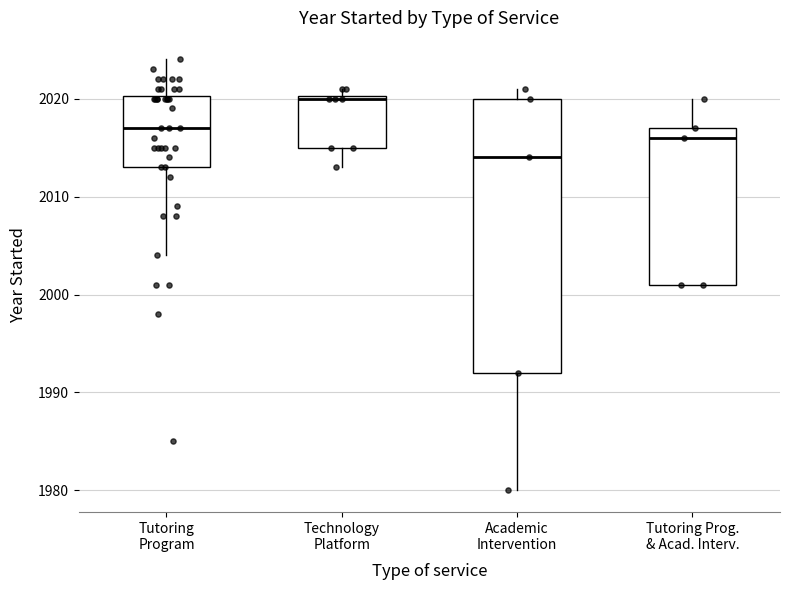

Comparing the boxes themselves (not the whiskers), which one is the tallest?

Academic Intervention